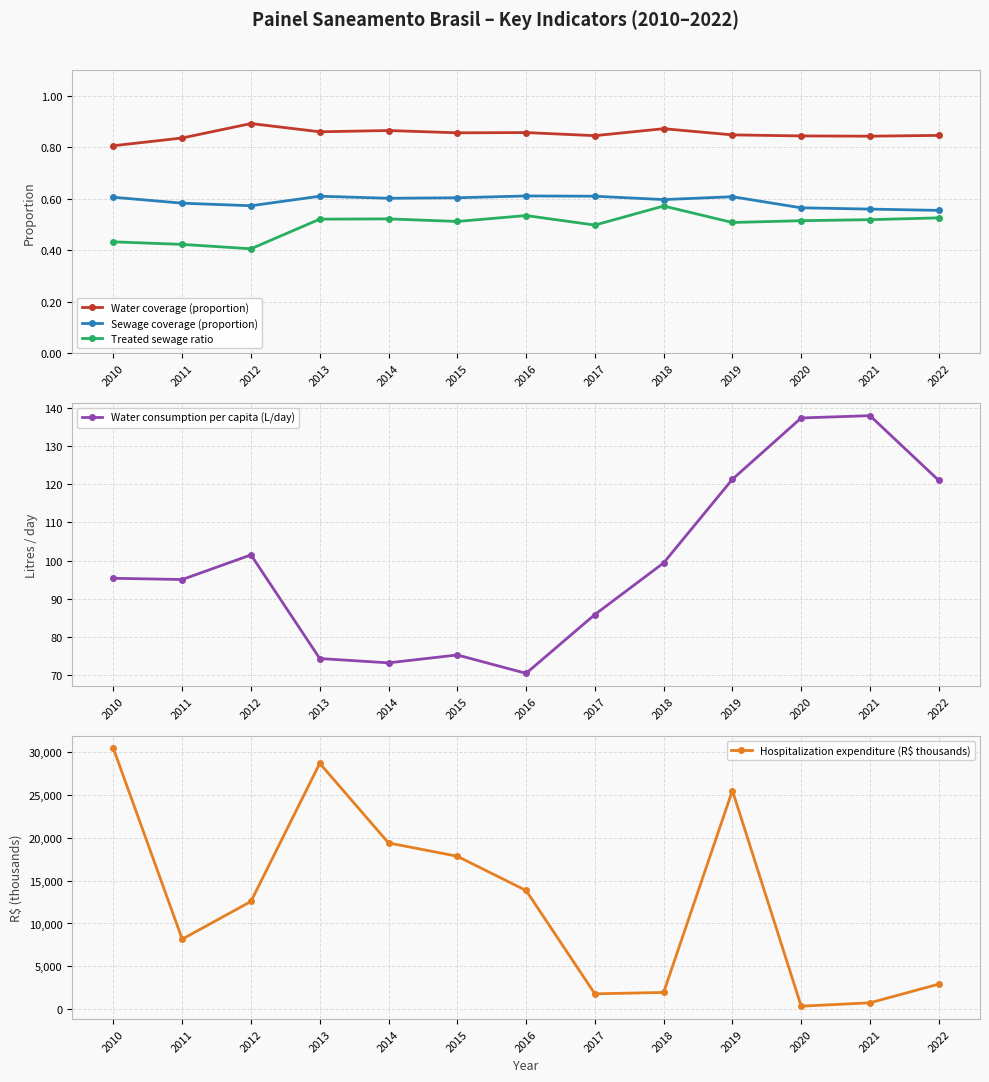

What is the difference between the Hospitalization expenditure (R$ thousands) values at 2012 and 2016?

1278.6